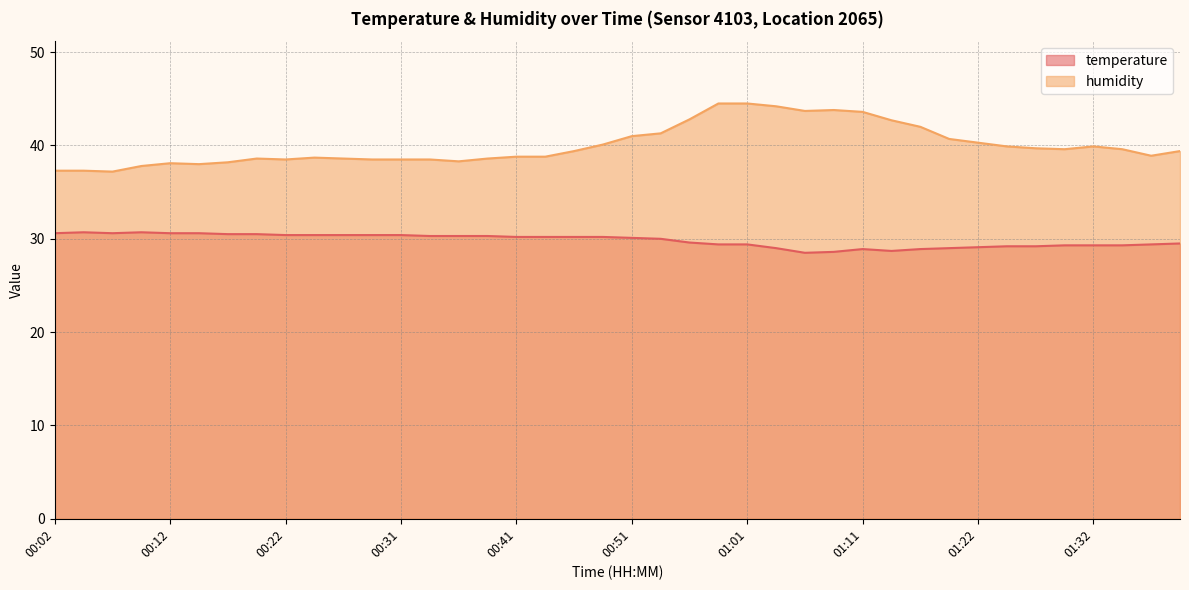

True or false: temperature and humidity intersect in this chart.

False